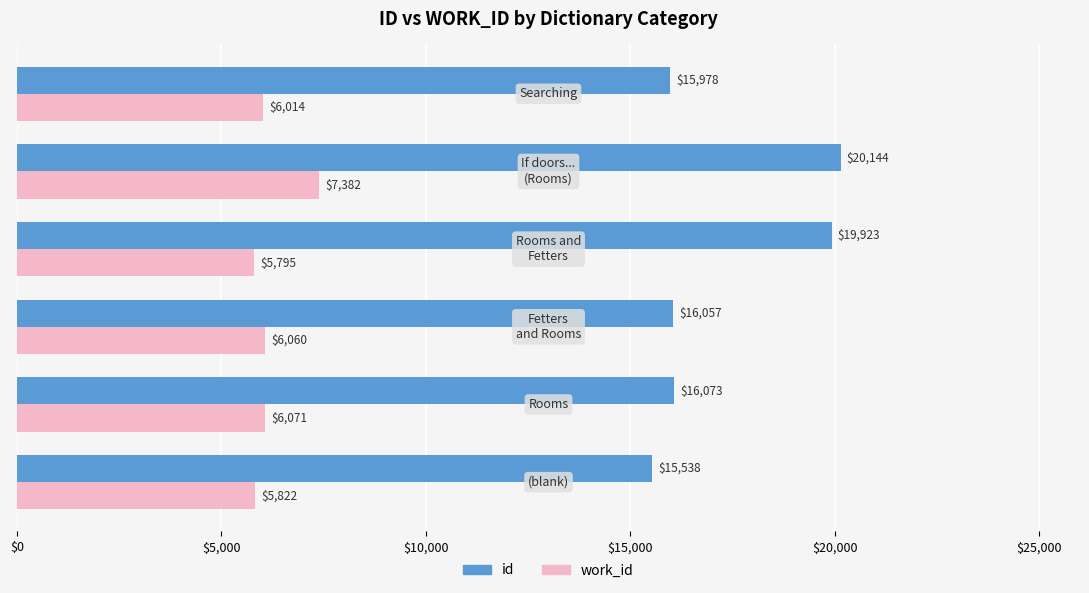

Rank the series by their maximum value, from highest to lowest.

id, work_id